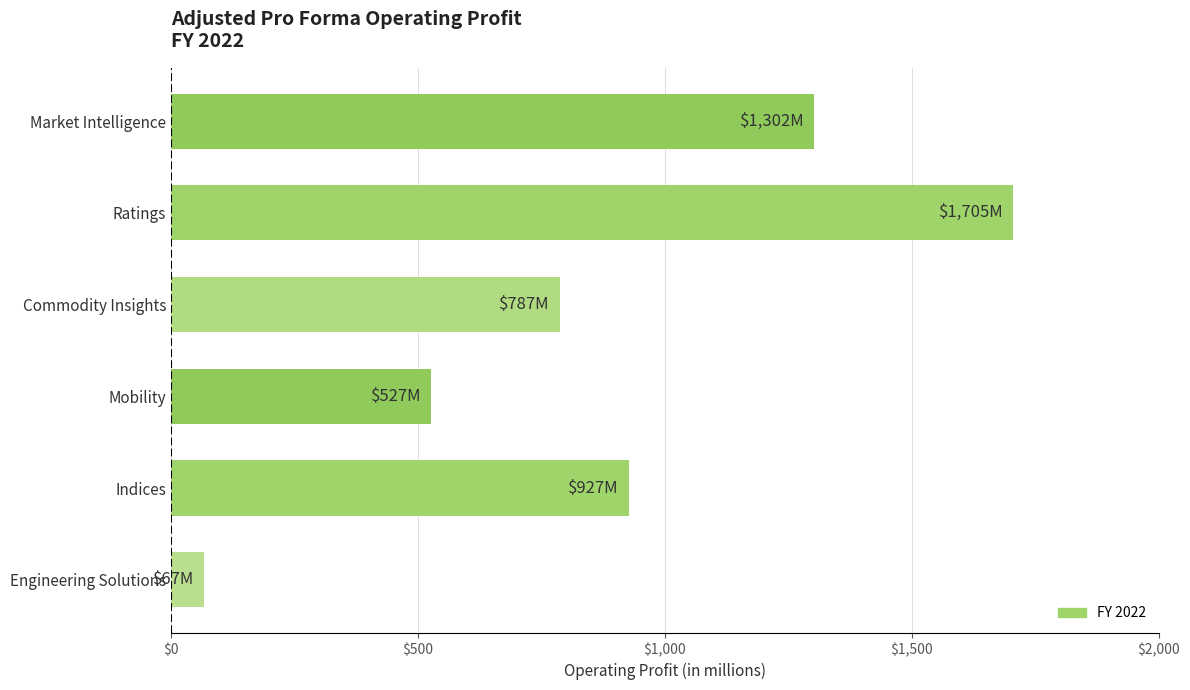

What is the sum of all values?

5315